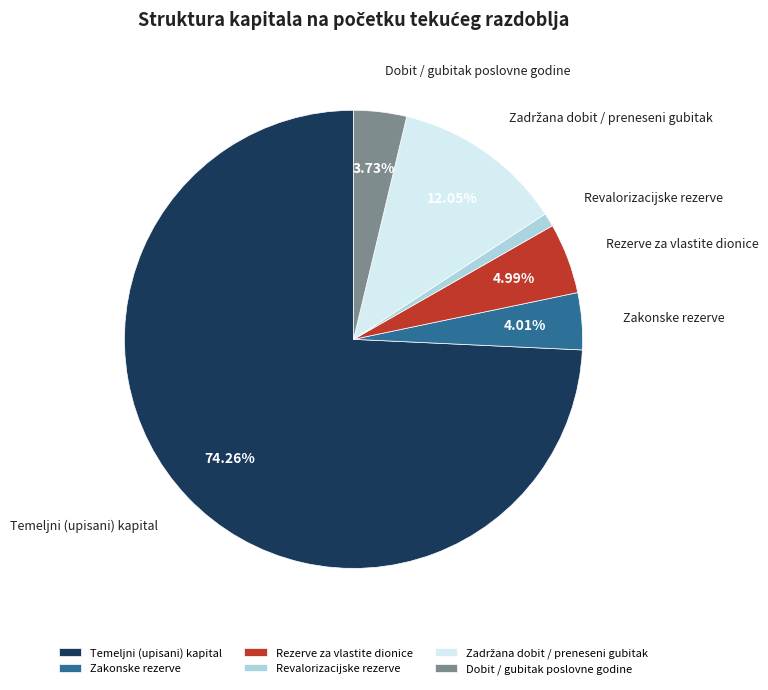

To the nearest percent, what is the difference between the largest and smallest slice percentages?

73%